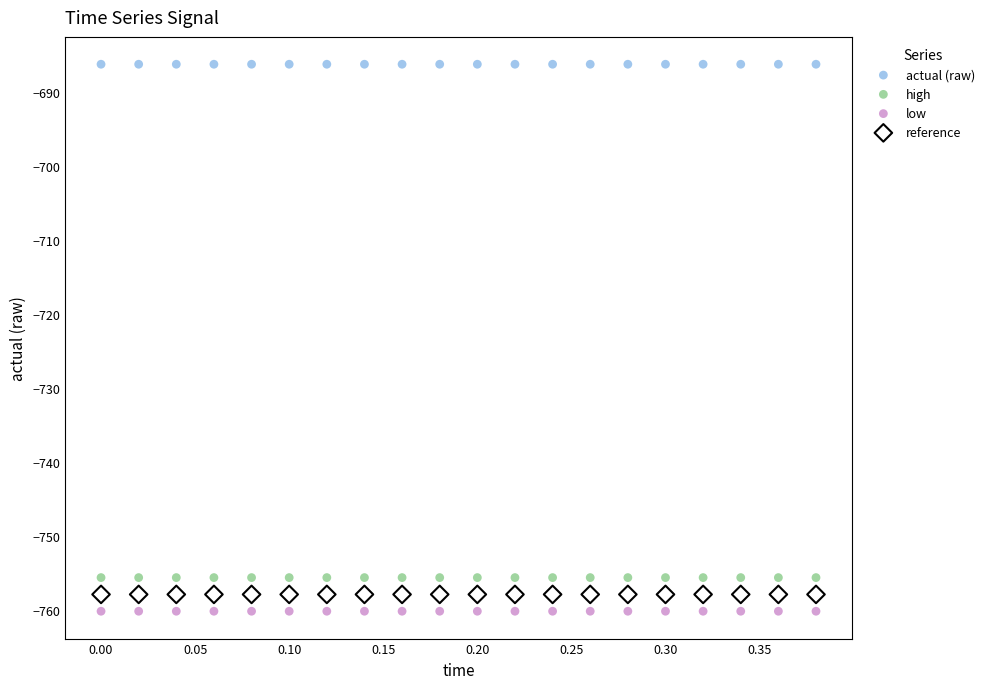

Which series contains the lowest Y value?

low